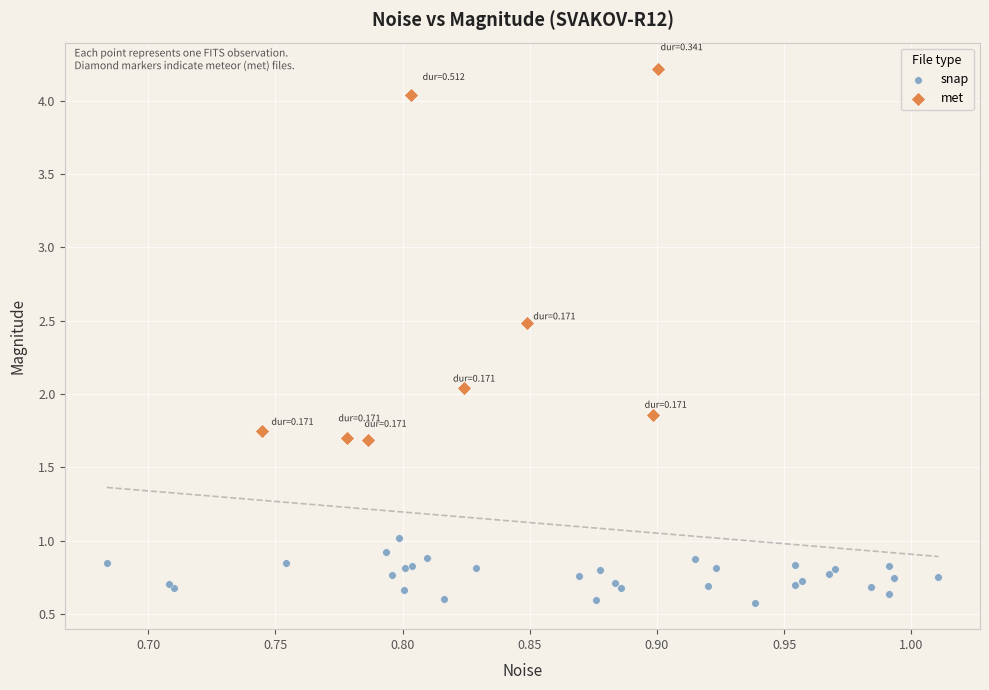

Which series has the largest Y range (max minus min)?

met